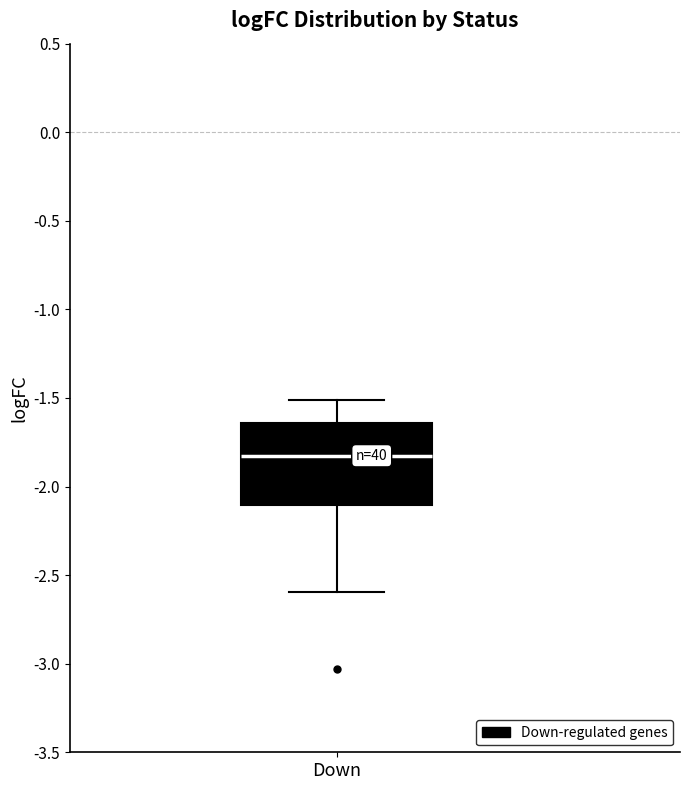

Transcribe this box plot: give where the median line is, the range the box spans, and where the two whiskers end, as read against the y-axis. The values are not printed on the chart, so give them approximately, as read against the axis.

median -1.85, box -2.10 to -1.65, whiskers -2.60 to -1.50